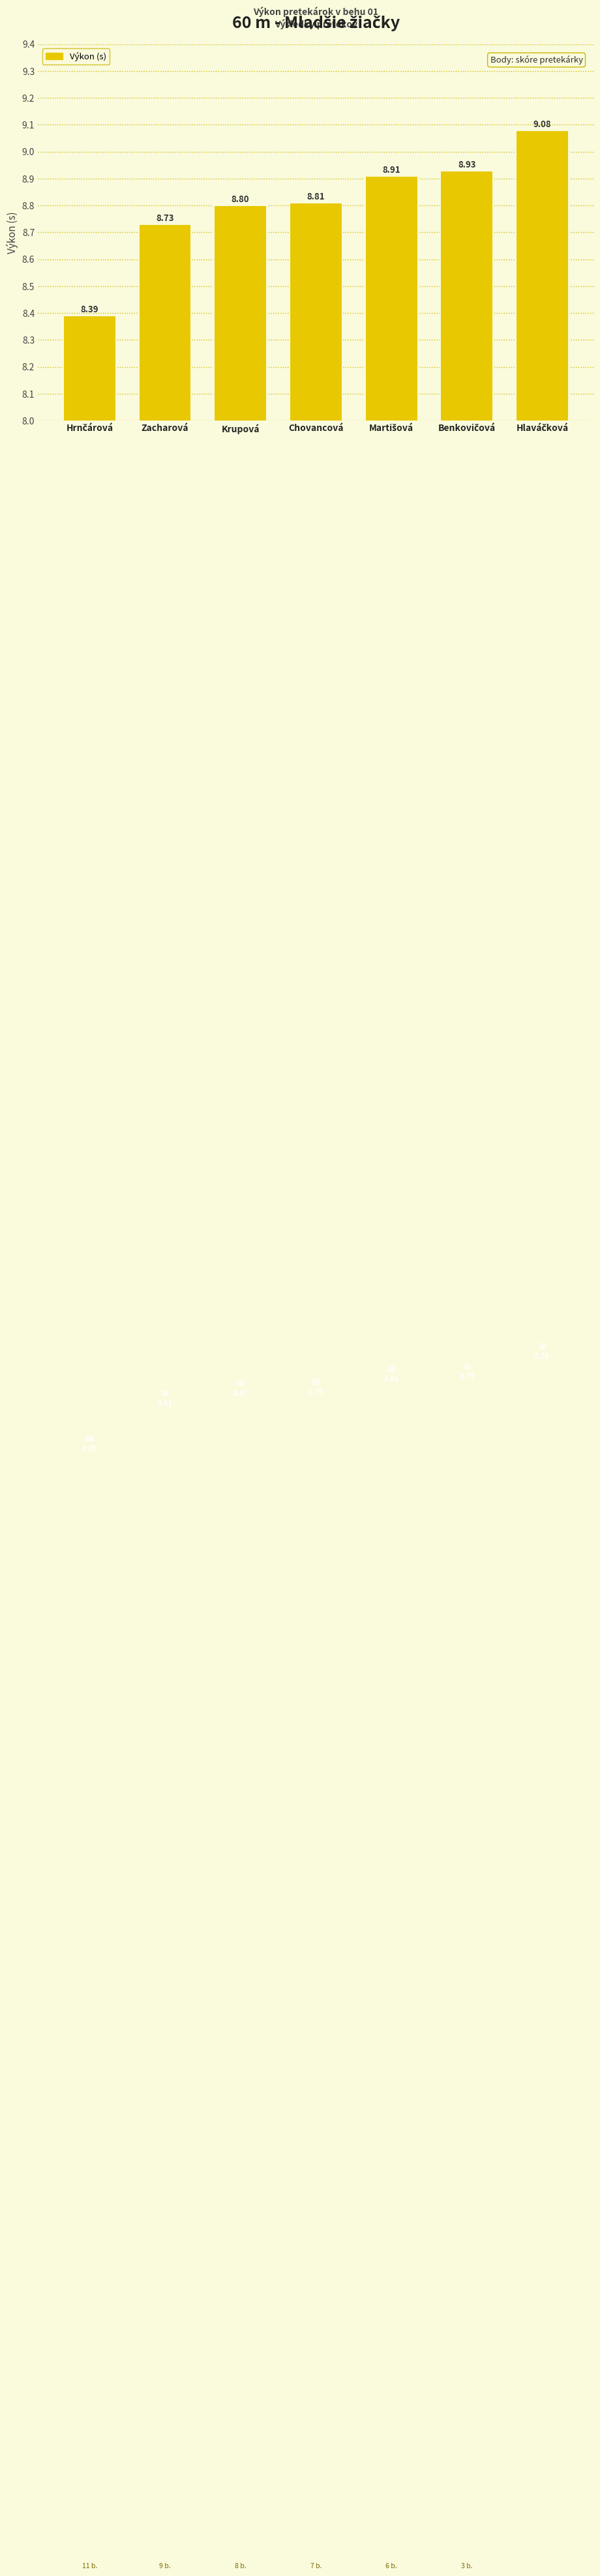

The chart shows a value of 15.3 at Chovancová. True or false?

False